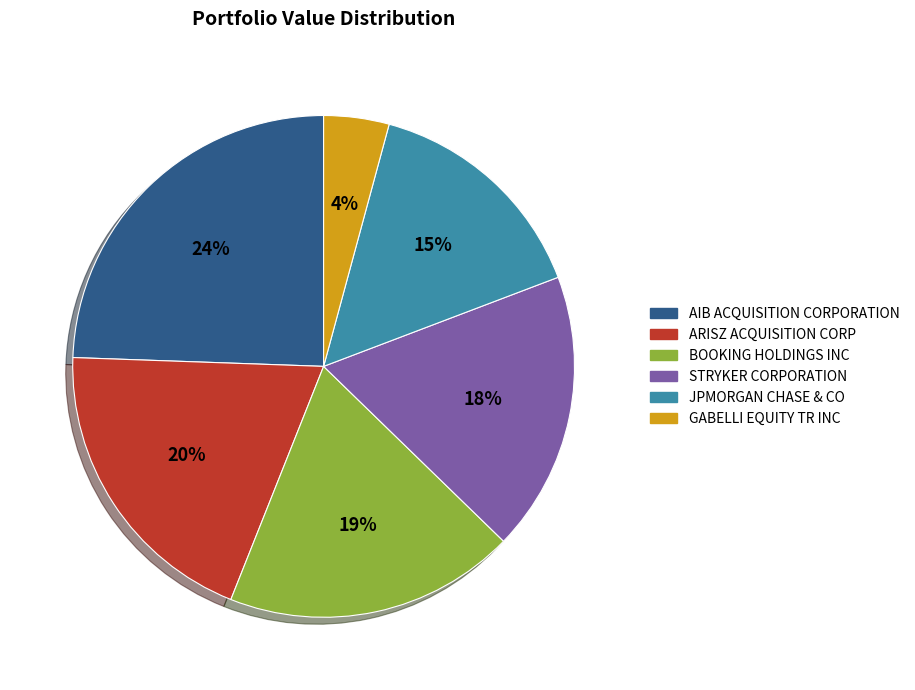

Is there a majority slice in this chart?

No